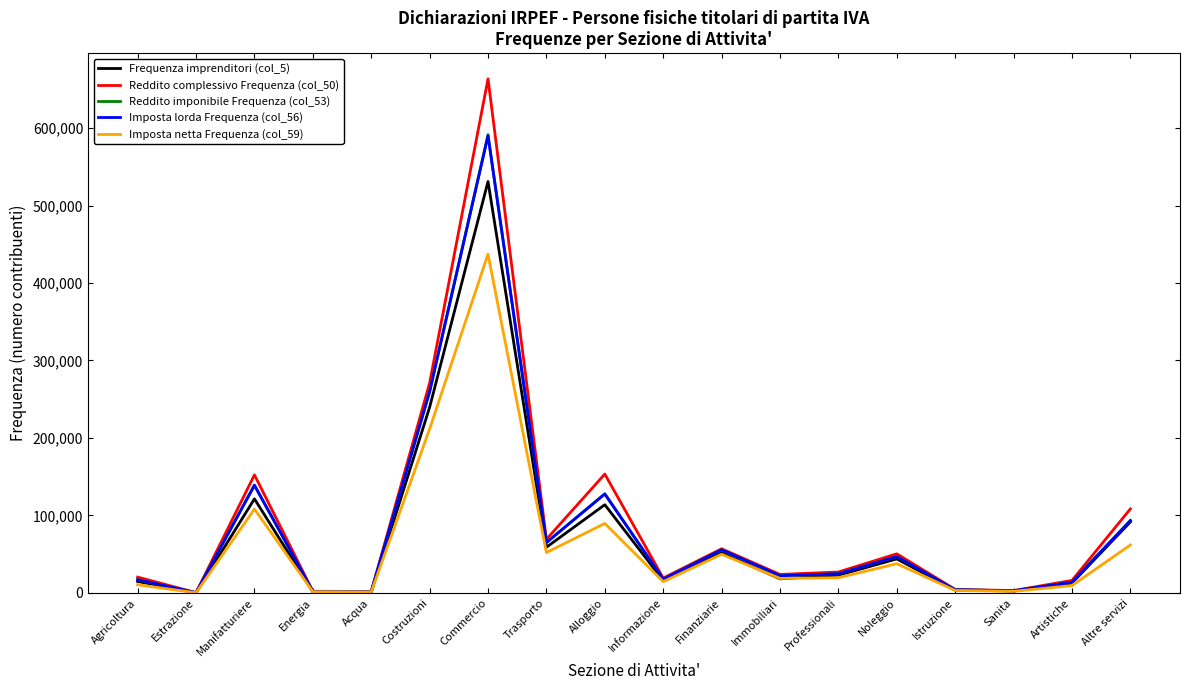

What is the difference between the maximum and minimum values in the Reddito complessivo Frequenza (col_50) series?

663164